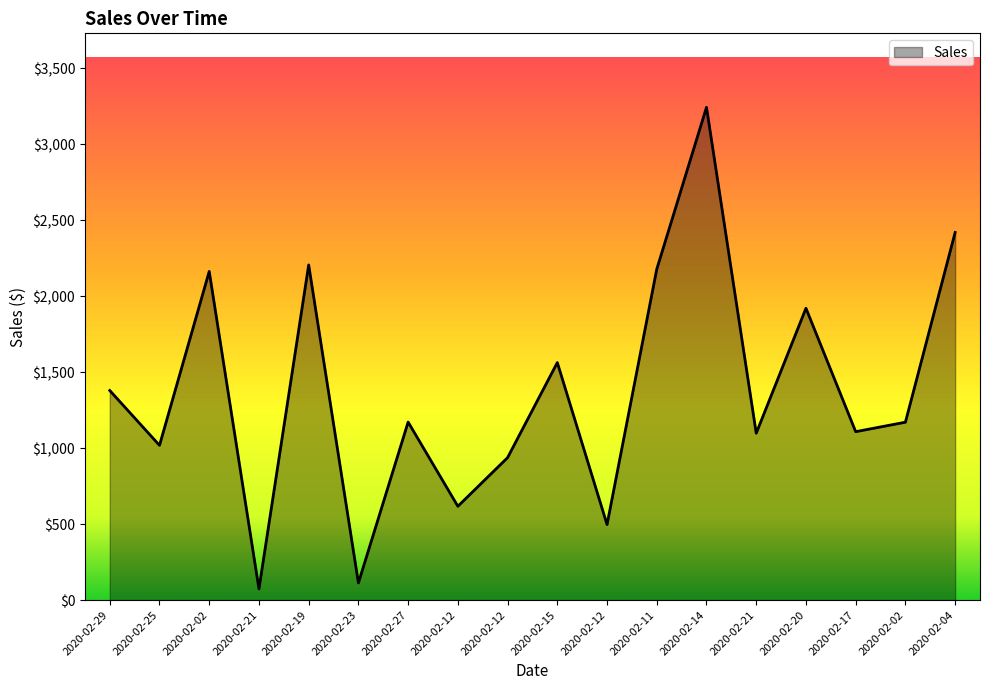

Reading right to left, list all the values displayed in this chart.

2020-02-04=2418.9	2020-02-02=1170.4	2020-02-17=1108.0	2020-02-20=1920.3	2020-02-21=1098.0	2020-02-14=3242.7	2020-02-11=2177.7	2020-02-12=496.8	2020-02-15=1562.9	2020-02-12=937.3	2020-02-12=617.2	2020-02-27=1171.2	2020-02-23=112.8	2020-02-19=2205.1	2020-02-21=73.4	2020-02-02=2162.6	2020-02-25=1018.3	2020-02-29=1379.0